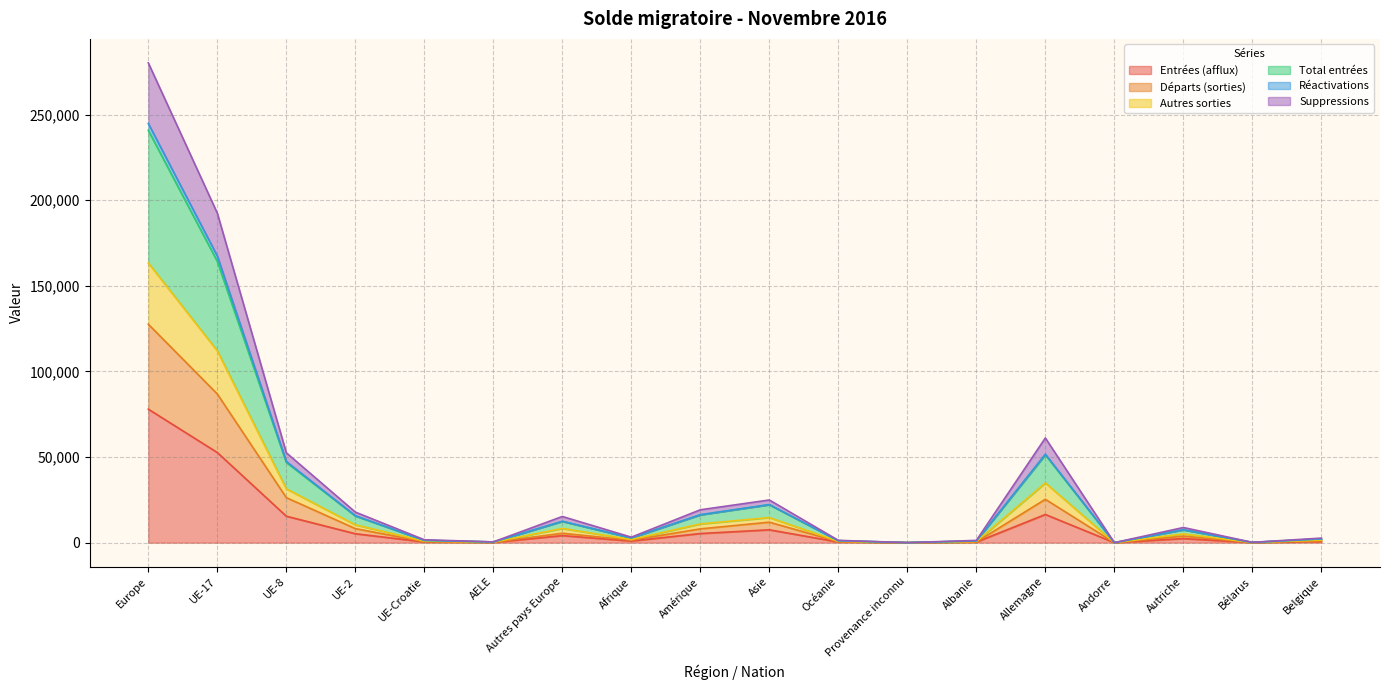

What position from the left is Océanie?

11